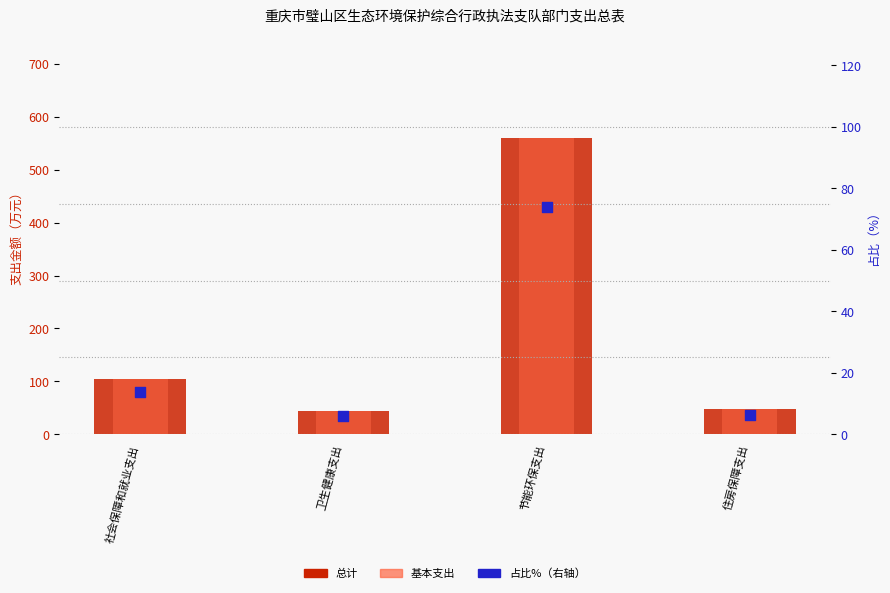

Is the value of 占比% at 卫生健康支出 greater than the value of 基本支出 at 节能环保支出?

No